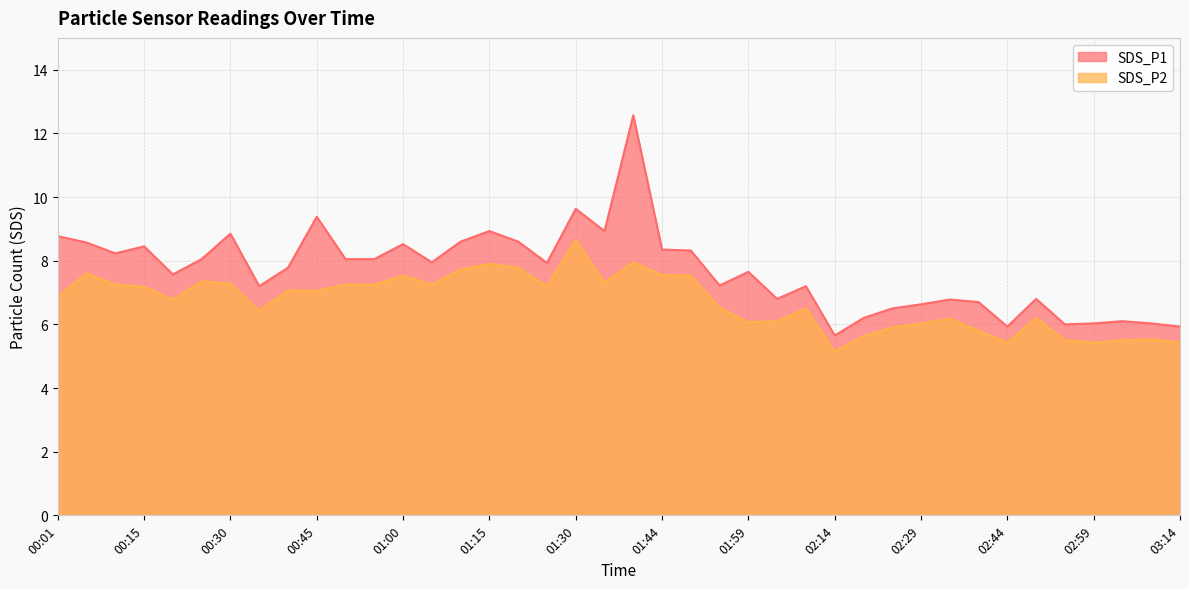

True or false: SDS_P1 and SDS_P2 intersect in this chart.

False